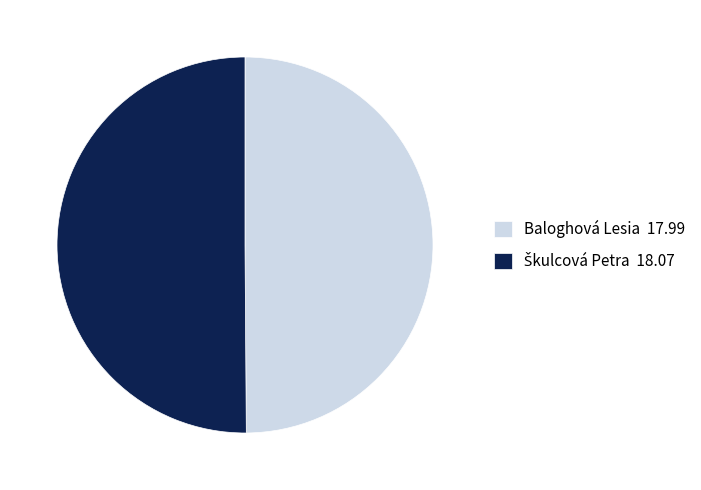

Is it true that Baloghová Lesia 17.99 is 40% of the pie?

False